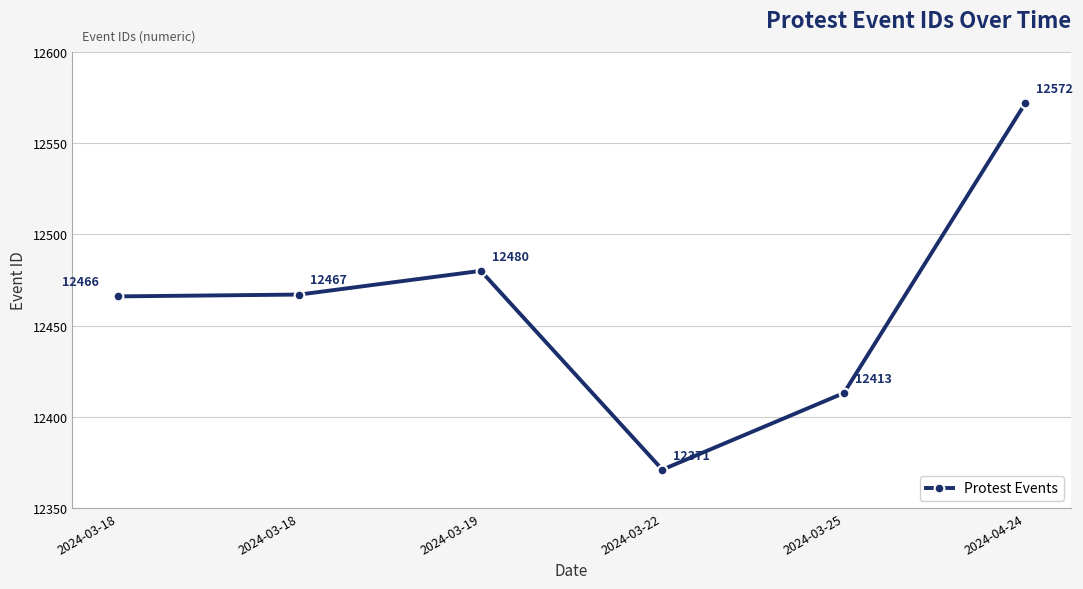

At which label does the data first exceed 12467?

2024-03-19